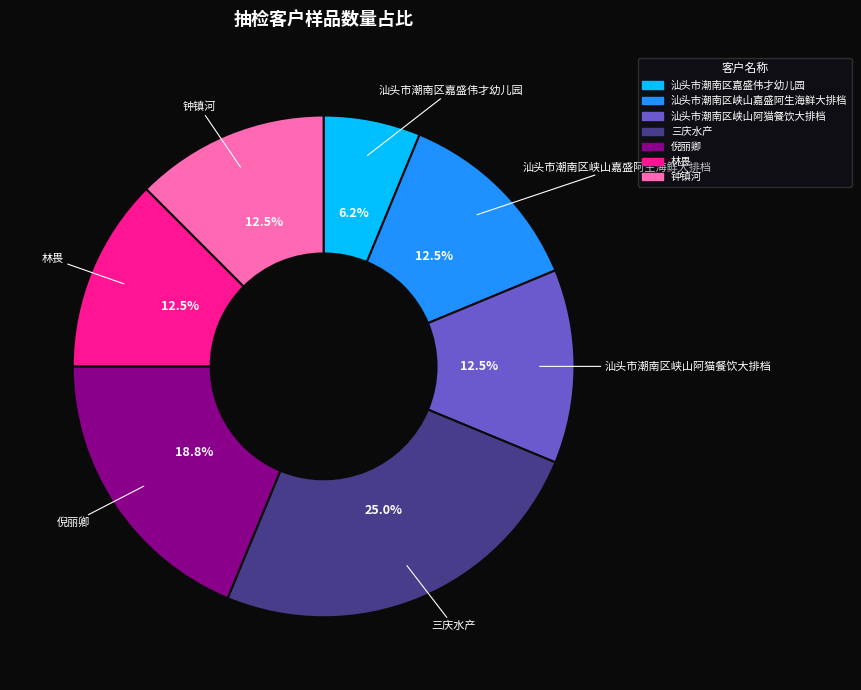

Combined, do 钟镇河 and 林畏 account for over 50%?

No